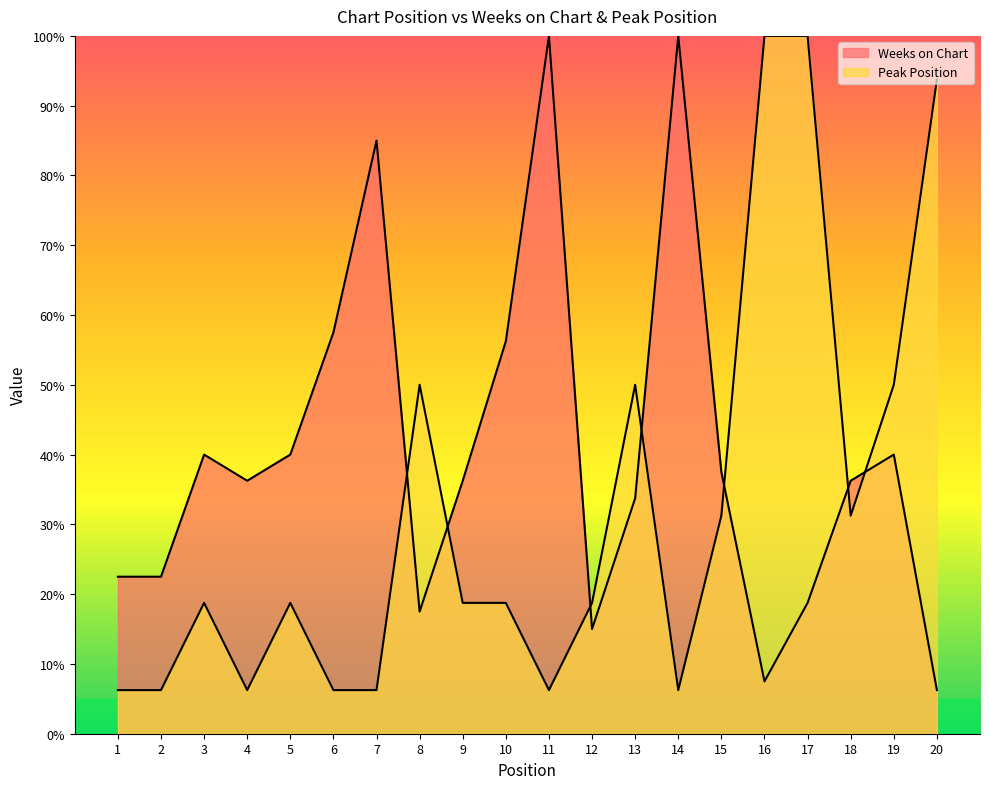

What is the difference between the Peak Position values at 4 and 3?

12.5